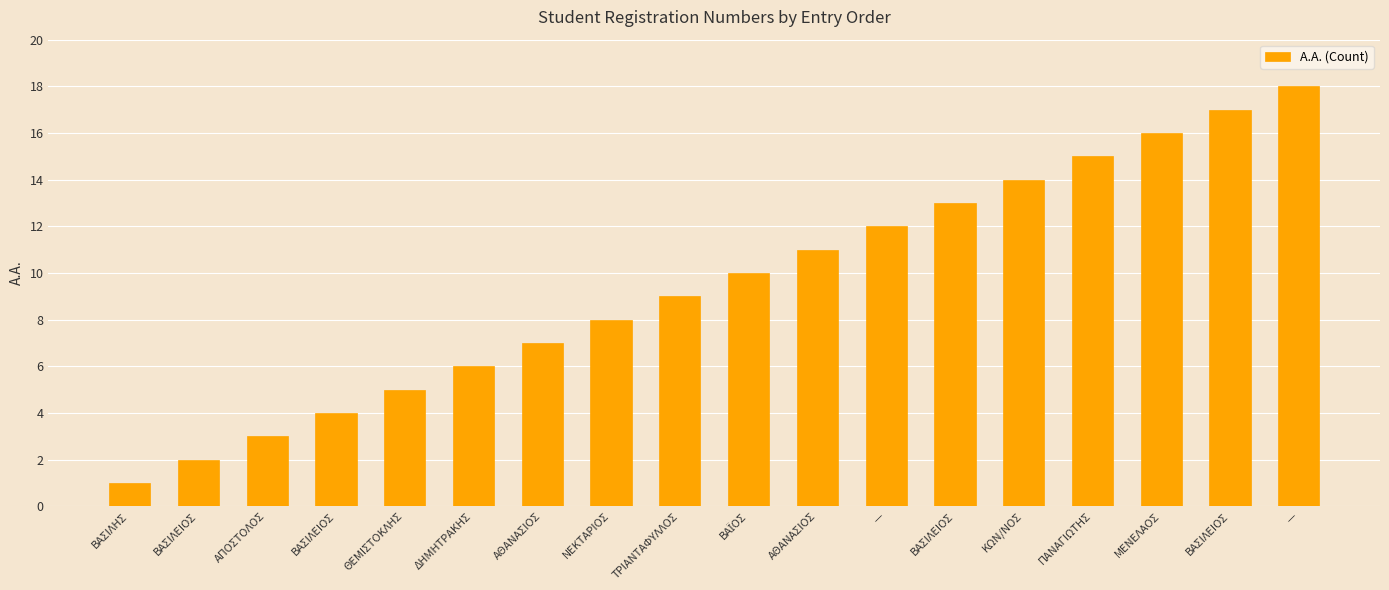

What is the smallest value displayed?

1